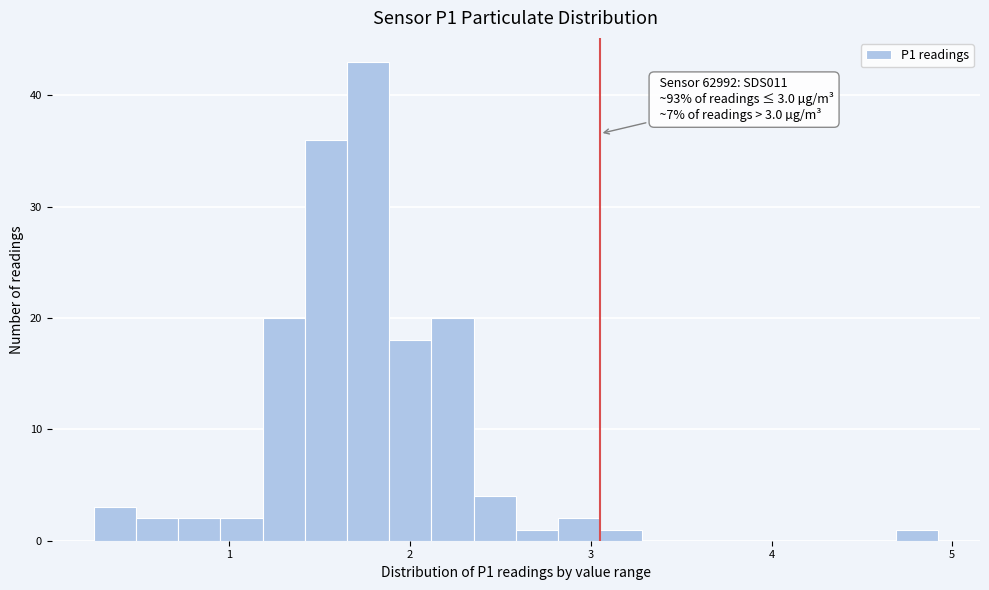

Around what value on the x-axis is the tallest bar? Give the approximate position of its centre, as read against the axis.

1.8